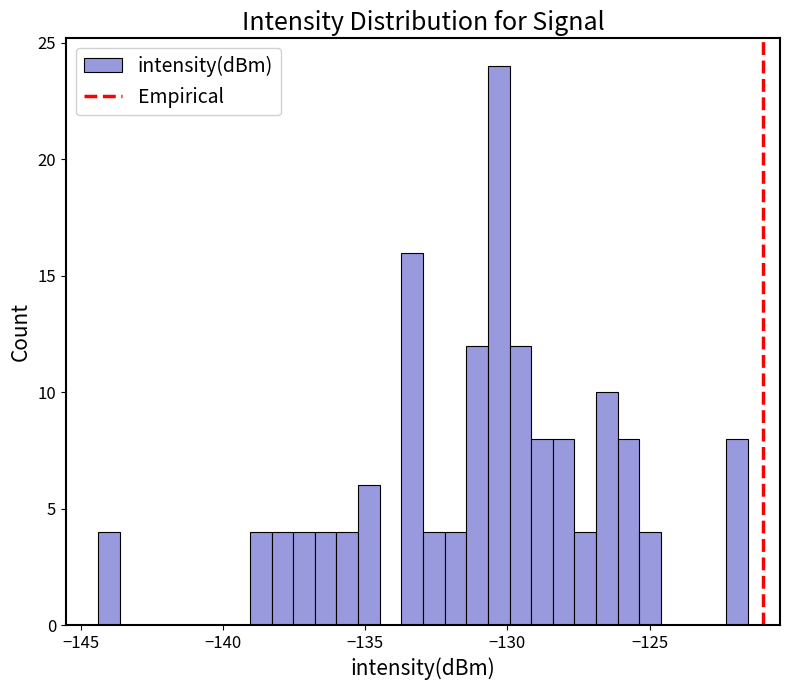

Around what value on the x-axis is the tallest bar? Give the approximate position of its centre, as read against the axis.

-130.5